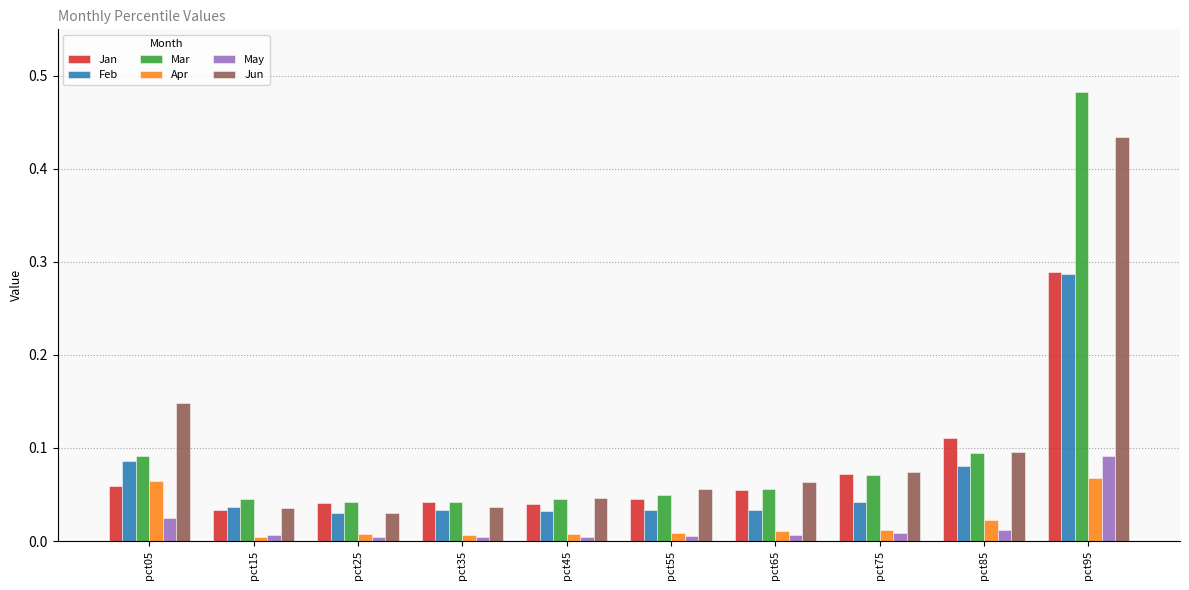

Which series changed the most between pct55 and pct95?

Mar